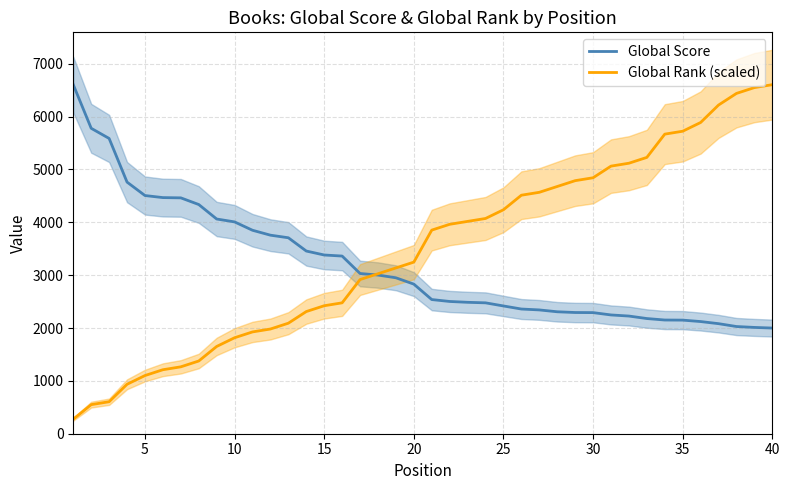

How many times do Global Score and Global Rank (scaled) cross each other?

1